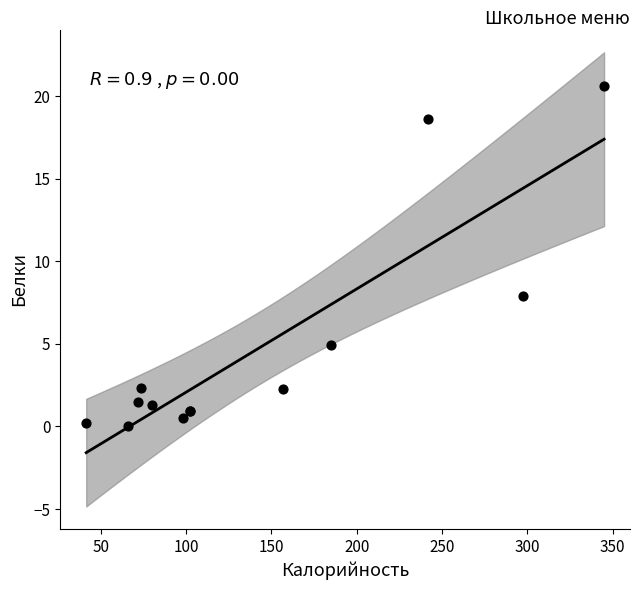

What Y value in the scatter plot is closest to 10?

7.9